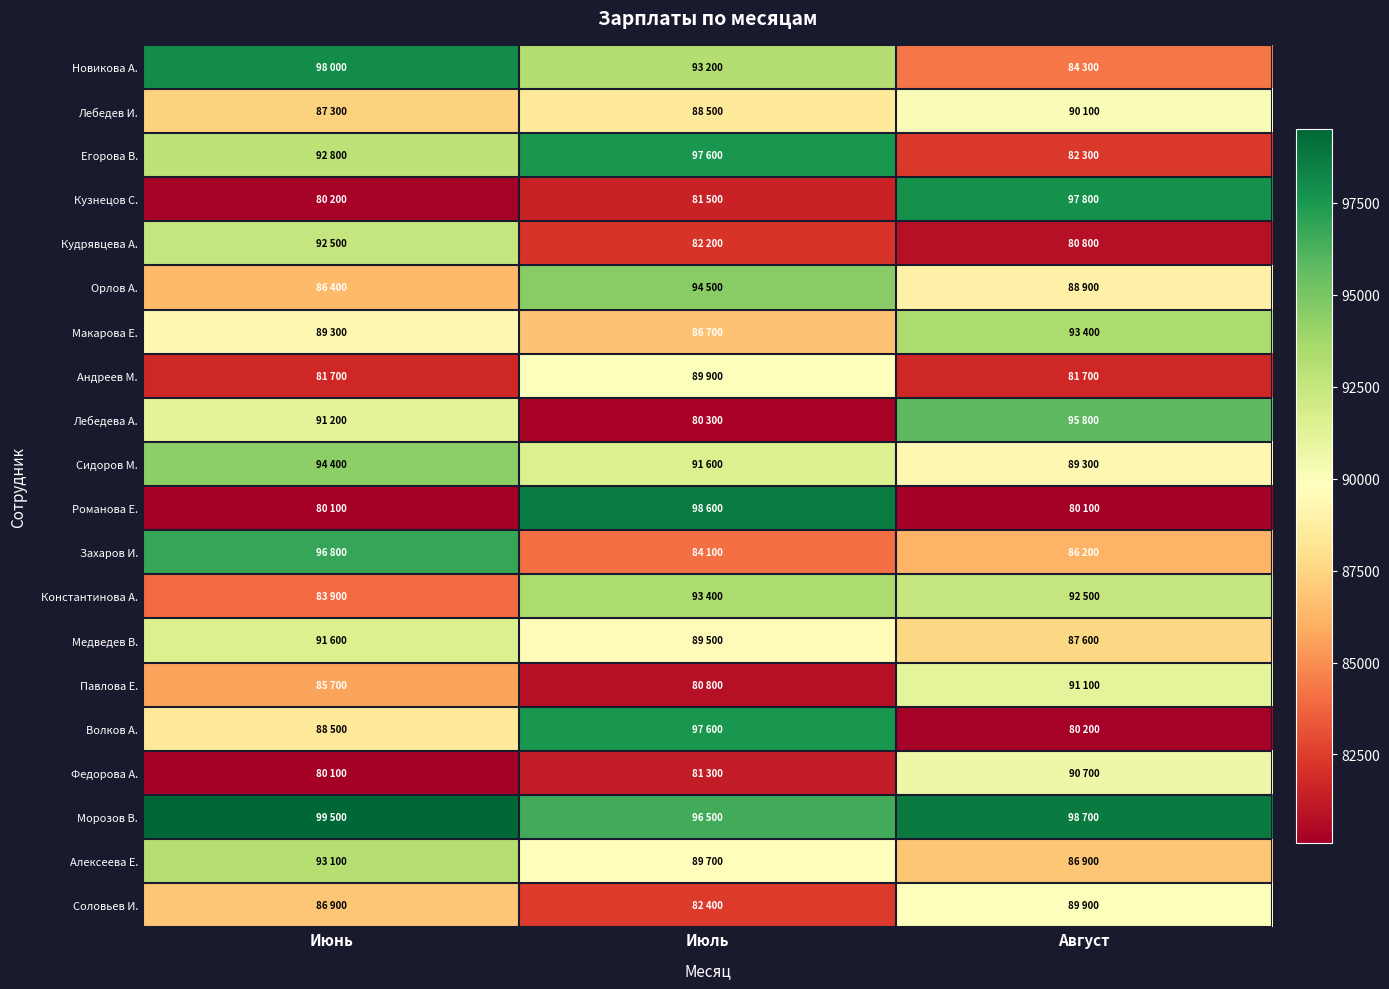

Reading left to right, transcribe all the data shown in this chart.

Новикова А.: Июнь=98000	Июль=93200	Август=84300
Лебедев И.: Июнь=87300	Июль=88500	Август=90100
Егорова В.: Июнь=92800	Июль=97600	Август=82300
Кузнецов С.: Июнь=80200	Июль=81500	Август=97800
Кудрявцева А.: Июнь=92500	Июль=82200	Август=80800
Орлов А.: Июнь=86400	Июль=94500	Август=88900
Макарова Е.: Июнь=89300	Июль=86700	Август=93400
Андреев М.: Июнь=81700	Июль=89900	Август=81700
Лебедева А.: Июнь=91200	Июль=80300	Август=95800
Сидоров М.: Июнь=94400	Июль=91600	Август=89300
Романова Е.: Июнь=80100	Июль=98600	Август=80100
Захаров И.: Июнь=96800	Июль=84100	Август=86200
Константинова А.: Июнь=83900	Июль=93400	Август=92500
Медведев В.: Июнь=91600	Июль=89500	Август=87600
Павлова Е.: Июнь=85700	Июль=80800	Август=91100
Волков А.: Июнь=88500	Июль=97600	Август=80200
Федорова А.: Июнь=80100	Июль=81300	Август=90700
Морозов В.: Июнь=99500	Июль=96500	Август=98700
Алексеева Е.: Июнь=93100	Июль=89700	Август=86900
Соловьев И.: Июнь=86900	Июль=82400	Август=89900